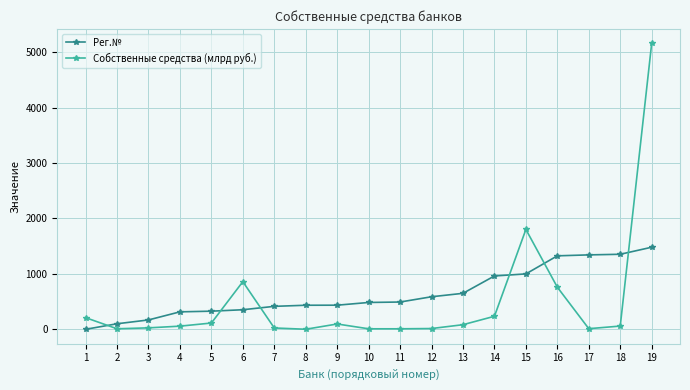

Where do Собственные средства (млрд руб.) and Рег.№ first cross each other?

1 and 2